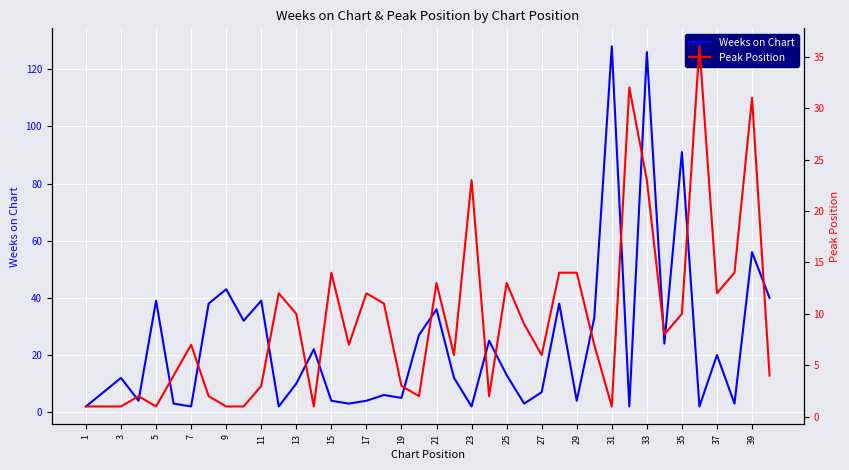

After their last crossing, which series has the higher values: Peak Position or Weeks on Chart?

Weeks on Chart